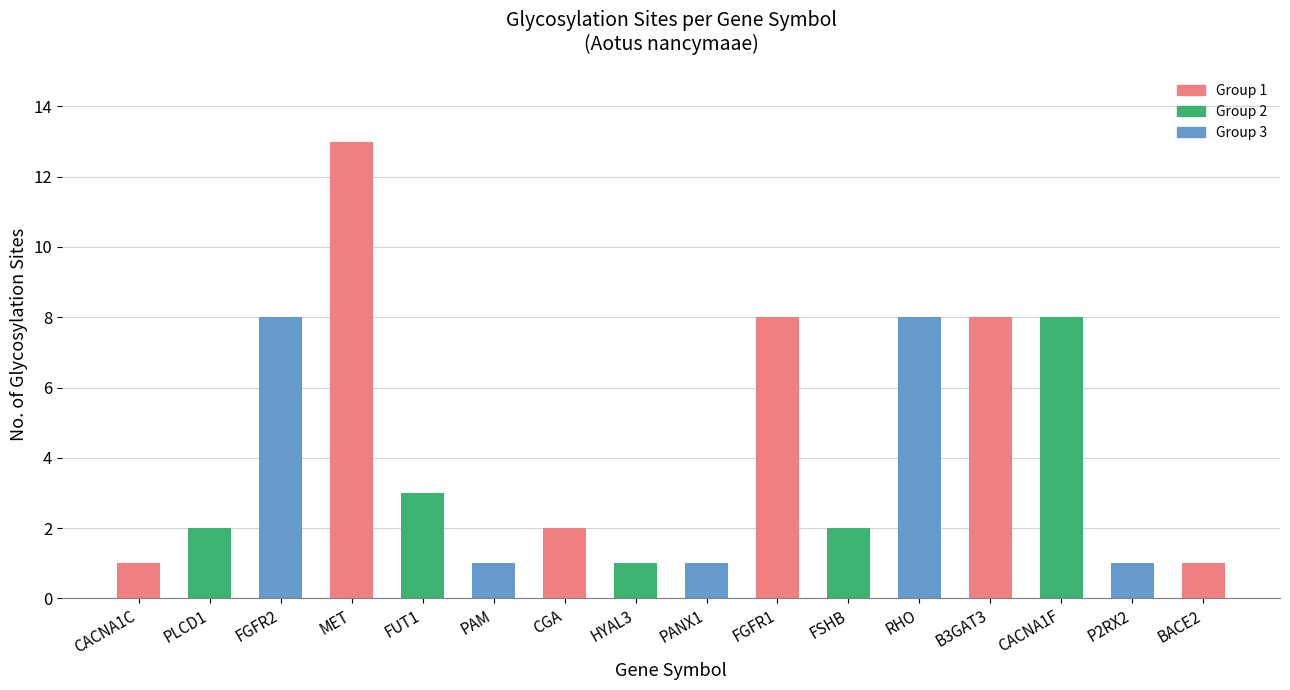

At which category does the chart reach its peak across all series?

MET